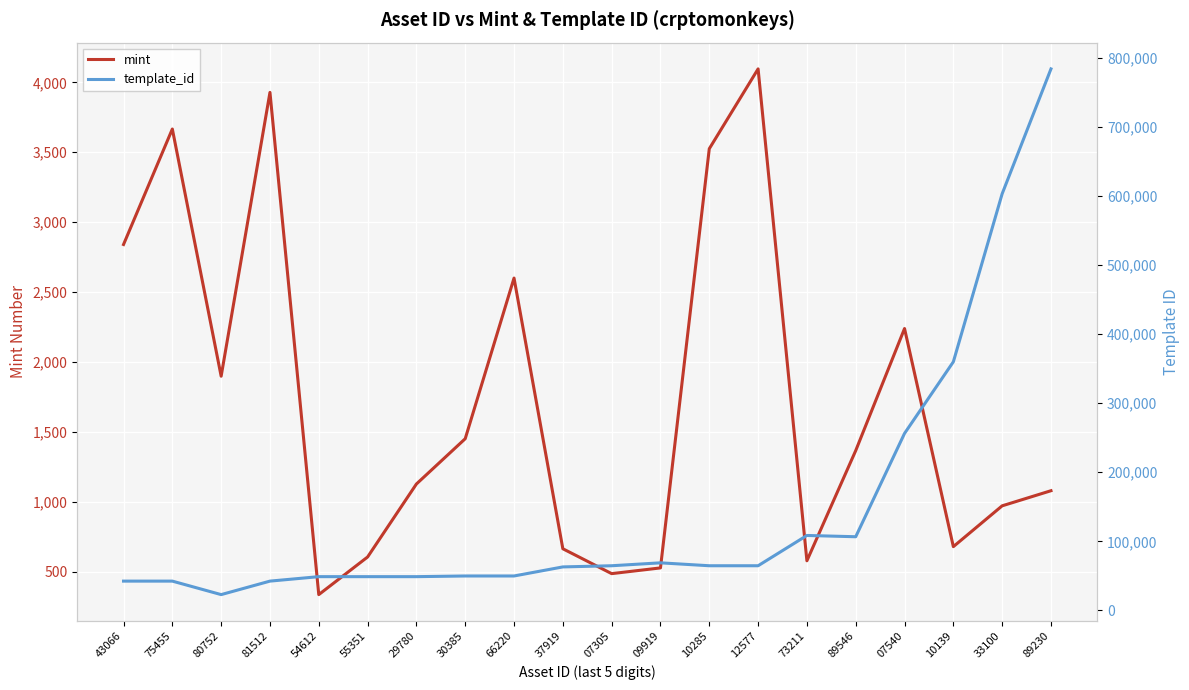

What are all the series names shown in the legend?

mint, template_id